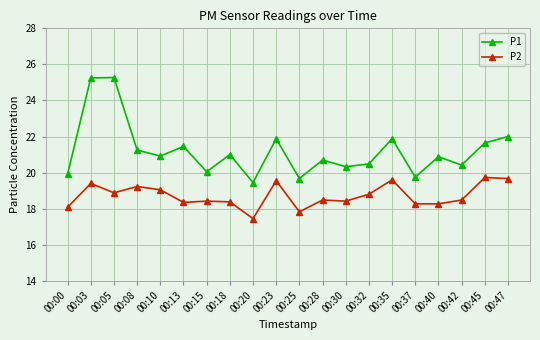

What is the difference between the highest and lowest values at 00:13?

3.1